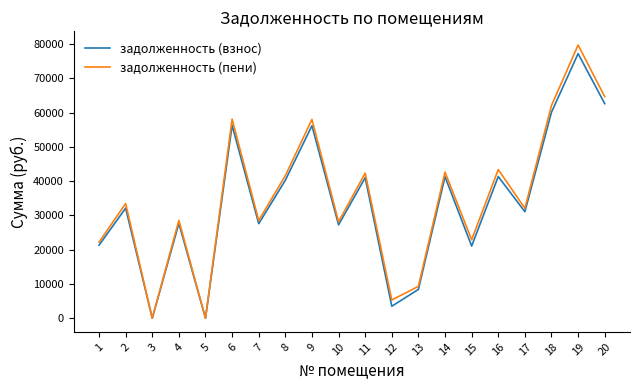

The задолженность (пени) series shows 0.0 at 5. True or false?

True